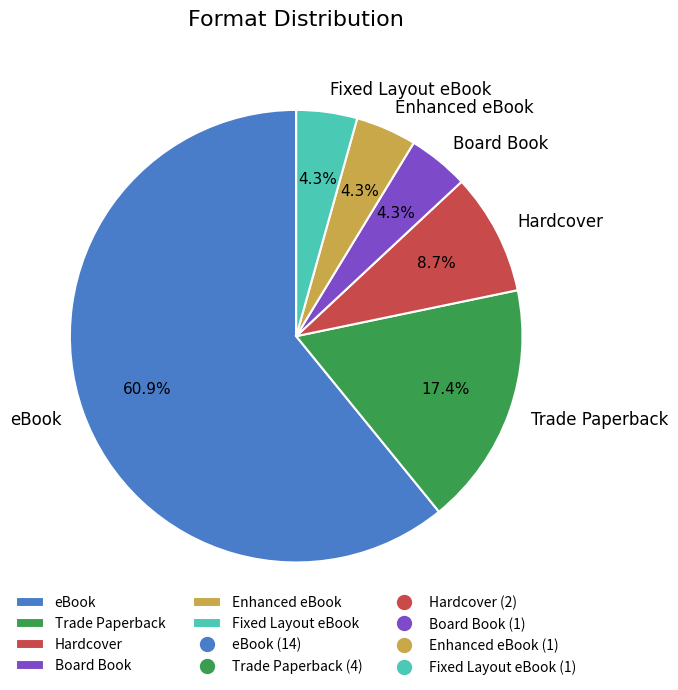

Does eBook represent more than half of the total?

Yes